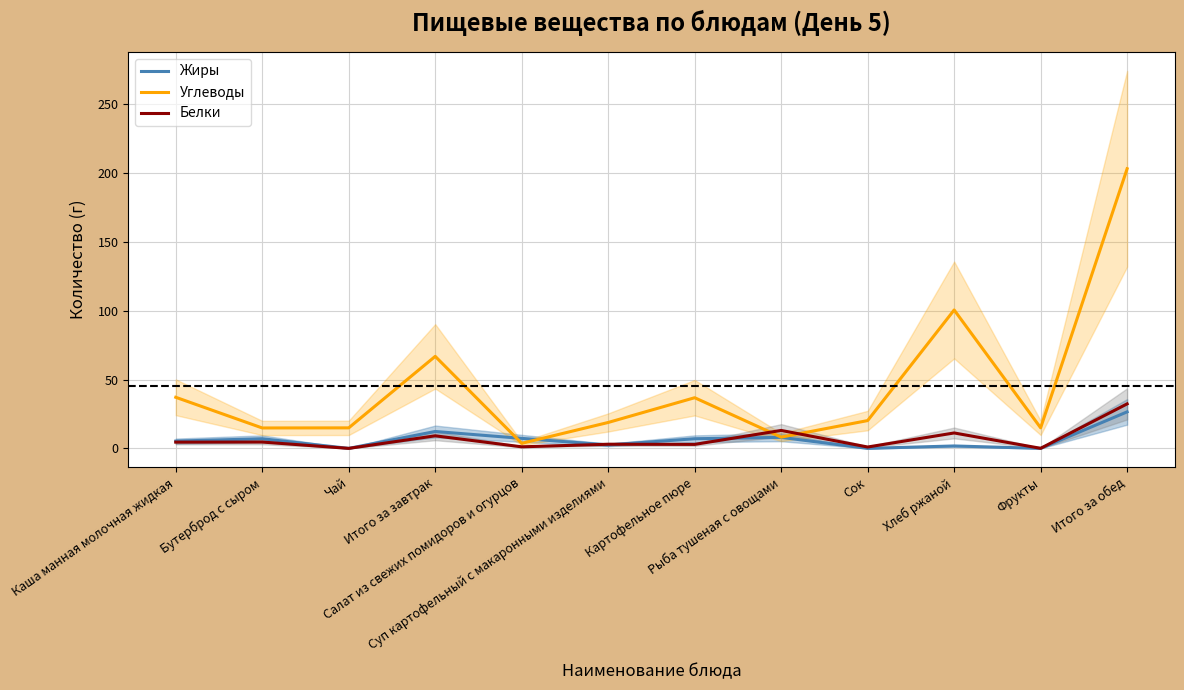

At Итого за завтрак, list the series in order from largest to smallest.

Углеводы, Жиры, Белки